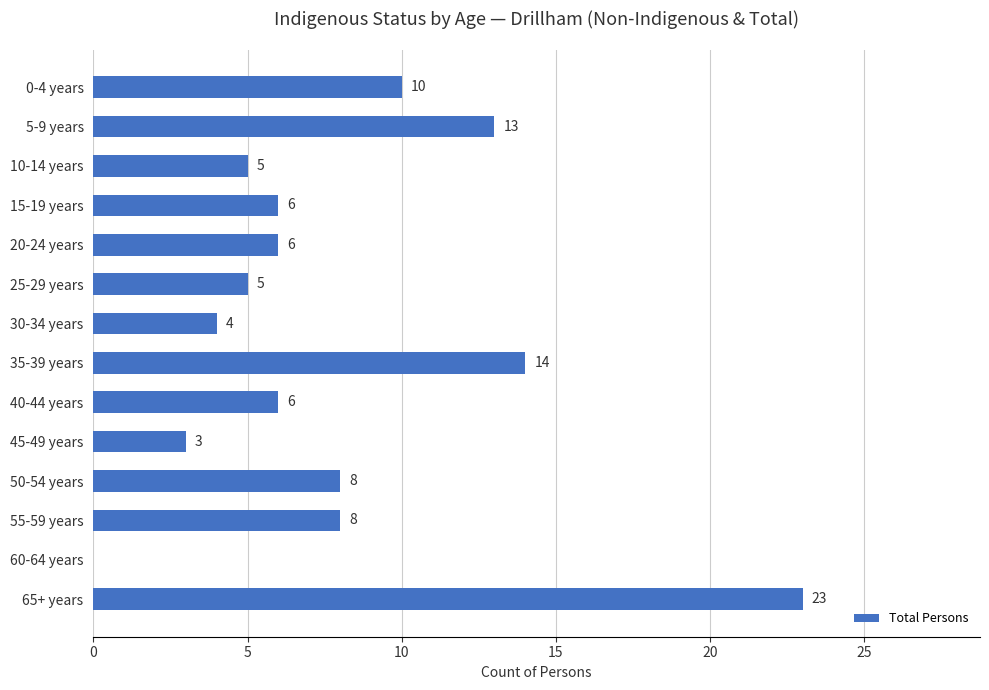

True or false: the data shows 4 at 30-34 years.

True